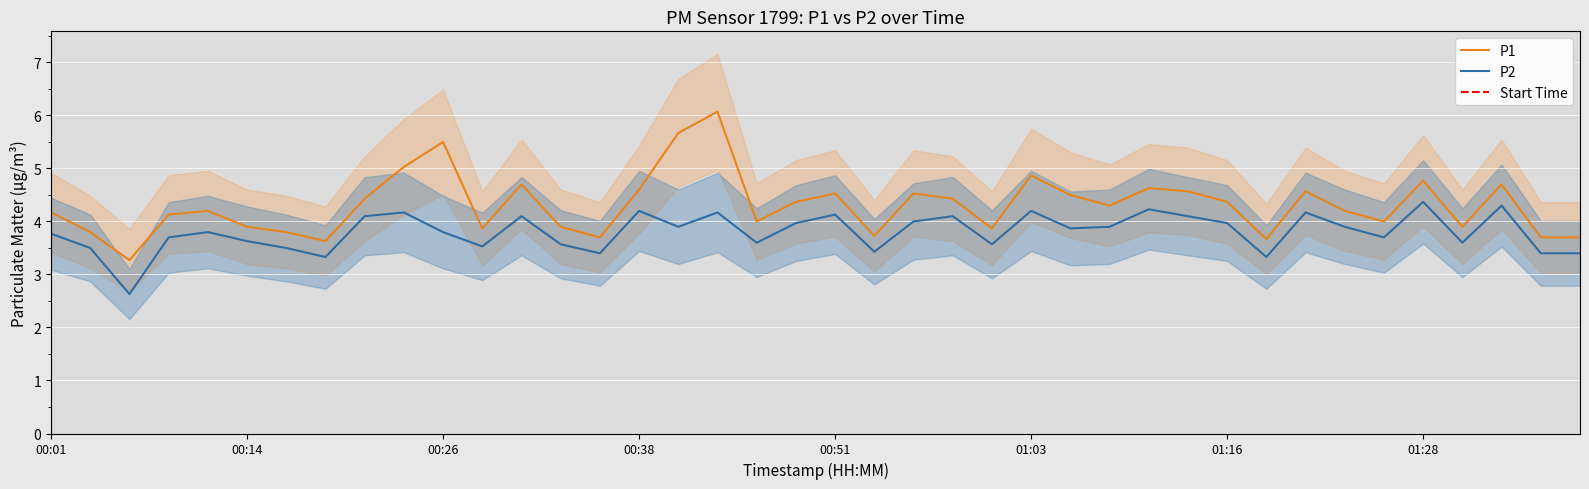

Reading left to right, extract all data points from this chart.

P1: 00:01=4.2	00:04=3.8	00:06=3.3	00:09=4.1	00:11=4.2	00:14=3.9	00:16=3.8	00:18=3.6	00:21=4.4	00:23=5.0	00:26=5.5	00:28=3.9	00:31=4.7	00:33=3.9	00:36=3.7	00:38=4.6	00:41=5.7	00:43=6.1	00:46=4.0	00:48=4.4	00:51=4.5	00:53=3.7	00:56=4.5	00:58=4.4	01:01=3.9	01:03=4.9	01:06=4.5	01:08=4.3	01:11=4.6	01:13=4.6	01:16=4.4	01:18=3.7	01:21=4.6	01:23=4.2	01:26=4.0	01:28=4.8	01:31=3.9	01:33=4.7	01:36=3.7	01:38=3.7
P2: 00:01=3.8	00:04=3.5	00:06=2.6	00:09=3.7	00:11=3.8	00:14=3.6	00:16=3.5	00:18=3.3	00:21=4.1	00:23=4.2	00:26=3.8	00:28=3.5	00:31=4.1	00:33=3.6	00:36=3.4	00:38=4.2	00:41=3.9	00:43=4.2	00:46=3.6	00:48=4.0	00:51=4.1	00:53=3.4	00:56=4.0	00:58=4.1	01:01=3.6	01:03=4.2	01:06=3.9	01:08=3.9	01:11=4.2	01:13=4.1	01:16=4.0	01:18=3.3	01:21=4.2	01:23=3.9	01:26=3.7	01:28=4.4	01:31=3.6	01:33=4.3	01:36=3.4	01:38=3.4